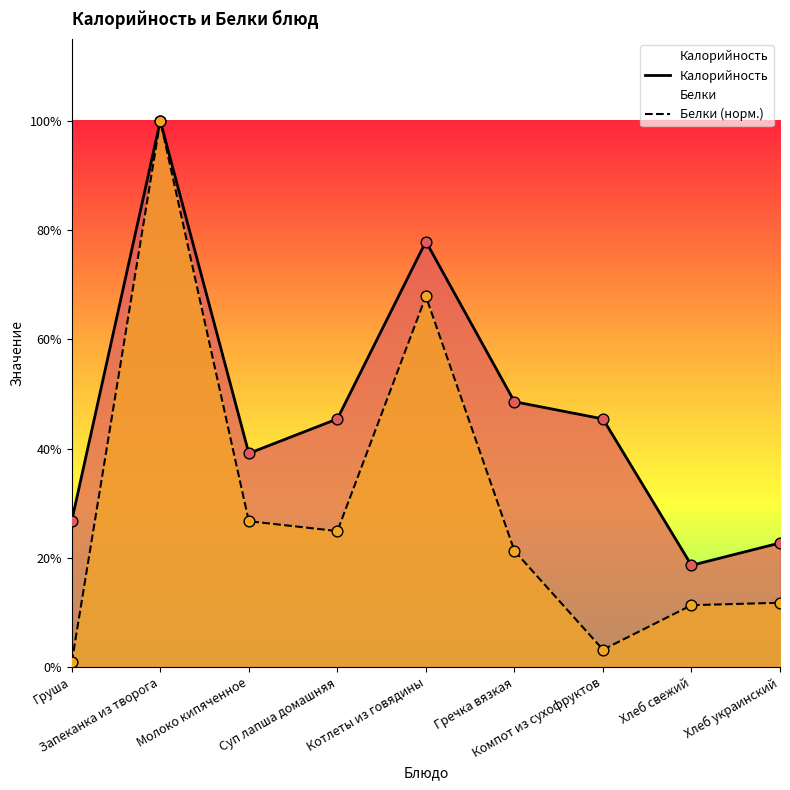

What are all the series names shown in the legend?

Калорийность, Белки (норм.)